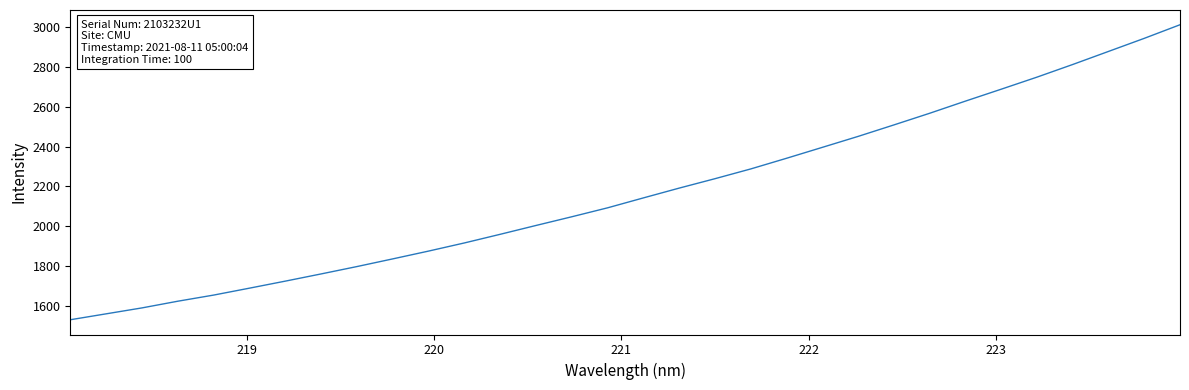

How many values are below 2141?

16